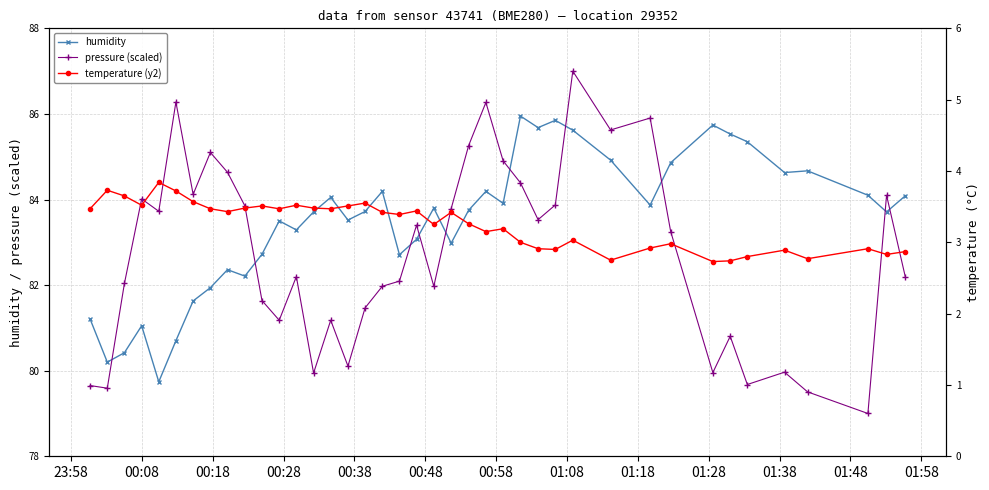

Reading right to left, what are all the values shown in this chart?

humidity: 84.1	83.7	84.1	84.7	84.6	85.3	85.5	85.7	84.9	83.9	84.9	85.6	85.8	85.7	86.0	83.9	84.2	83.8	83.0	83.8	83.1	82.7	84.2	83.7	83.5	84.0	83.7	83.3	83.5	82.7	82.2	82.4	81.9	81.6	80.7	79.7	81.0	80.4	80.2	81.2
pressure (scaled): 82.2	84.1	79.0	79.5	80.0	79.7	80.8	80.0	83.3	85.9	85.6	87.0	83.9	83.5	84.4	84.9	86.3	85.3	83.8	82.0	83.4	82.1	82.0	81.5	80.1	81.2	79.9	82.2	81.2	81.6	83.9	84.6	85.1	84.1	86.3	83.7	84.0	82.0	79.6	79.7
temperature (y2): 2.9	2.8	2.9	2.8	2.9	2.8	2.7	2.7	3.0	2.9	2.8	3.0	2.9	2.9	3.0	3.2	3.1	3.3	3.4	3.2	3.4	3.4	3.4	3.5	3.5	3.5	3.5	3.5	3.5	3.5	3.5	3.4	3.5	3.6	3.7	3.8	3.5	3.6	3.7	3.5